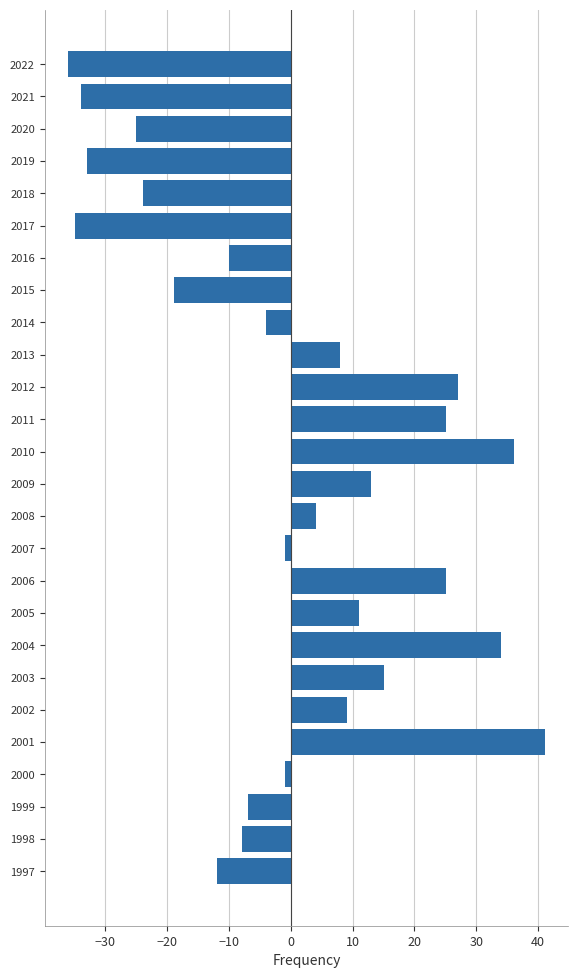

What is the change in value from 2002 to 2001?

+32.0